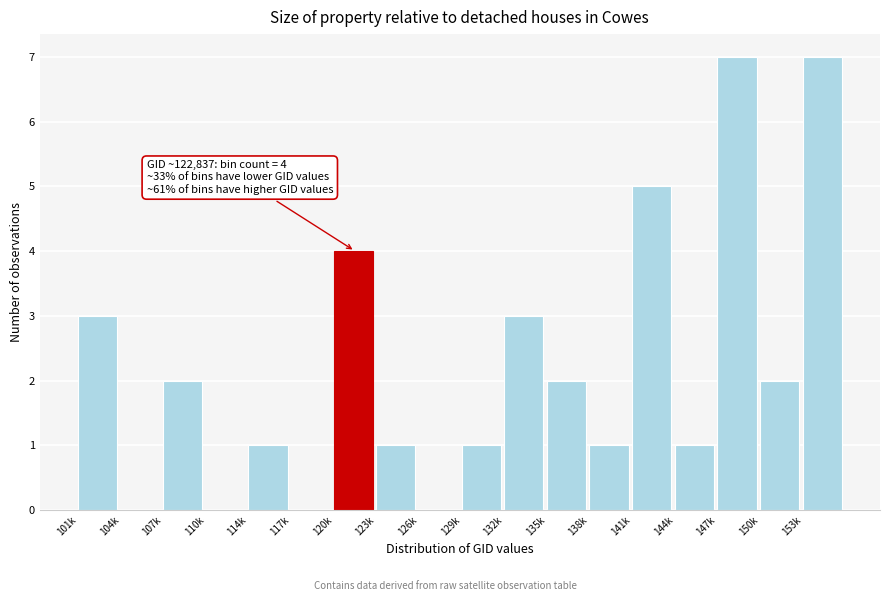

Reading left to right, extract all data points from this chart.

101k=3	104k=0	107k=2	110k=0	114k=1	117k=0	120k=4	123k=1	126k=0	129k=1	132k=3	135k=2	138k=1	141k=5	144k=1	147k=7	150k=2	153k=7